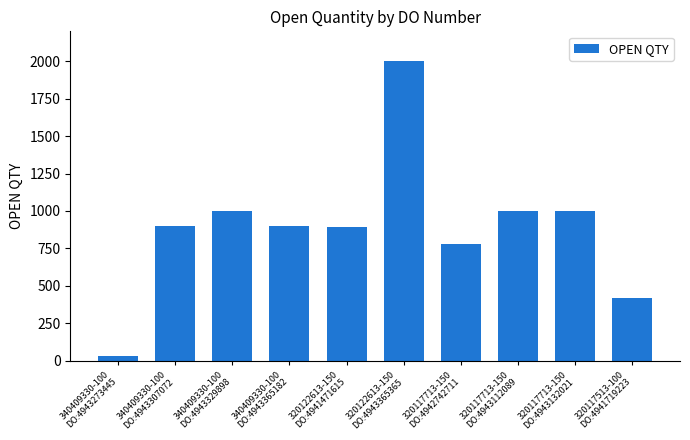

How many data points does each series have?

10